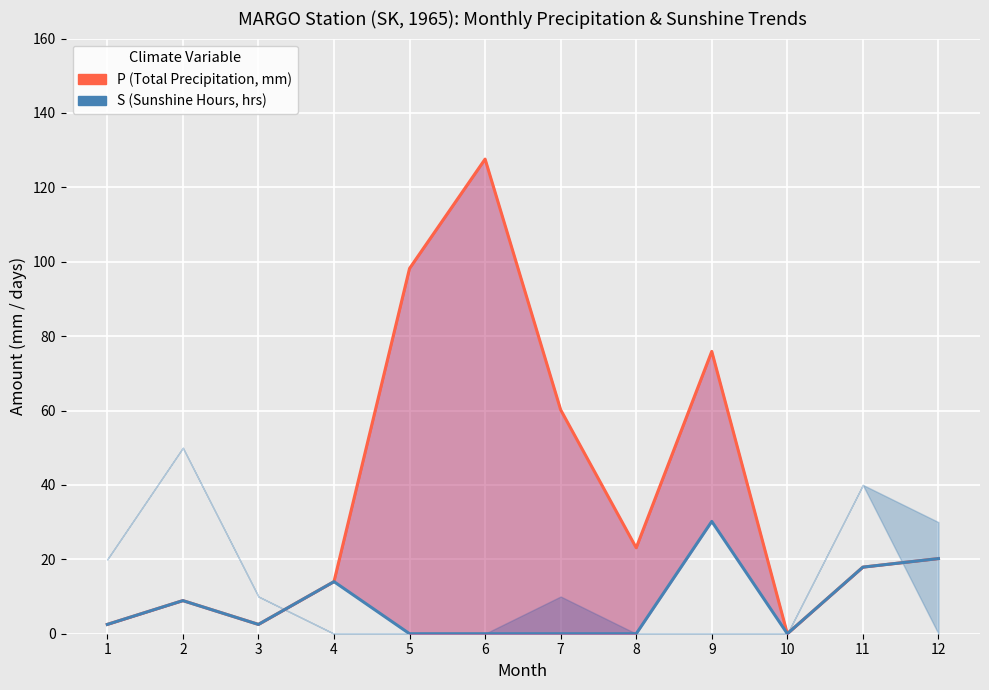

What is the value of the S (Sunshine Hours, hrs) point at the 12th from the left?

20.2